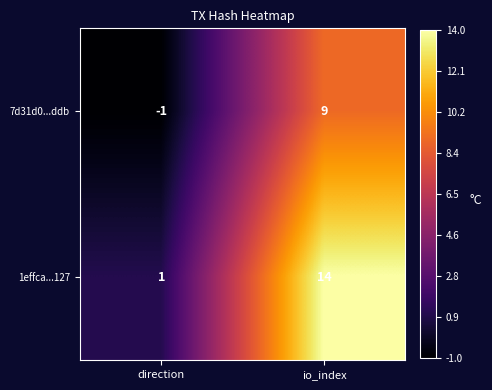

Which series has the largest total across all categories?

1effca...127